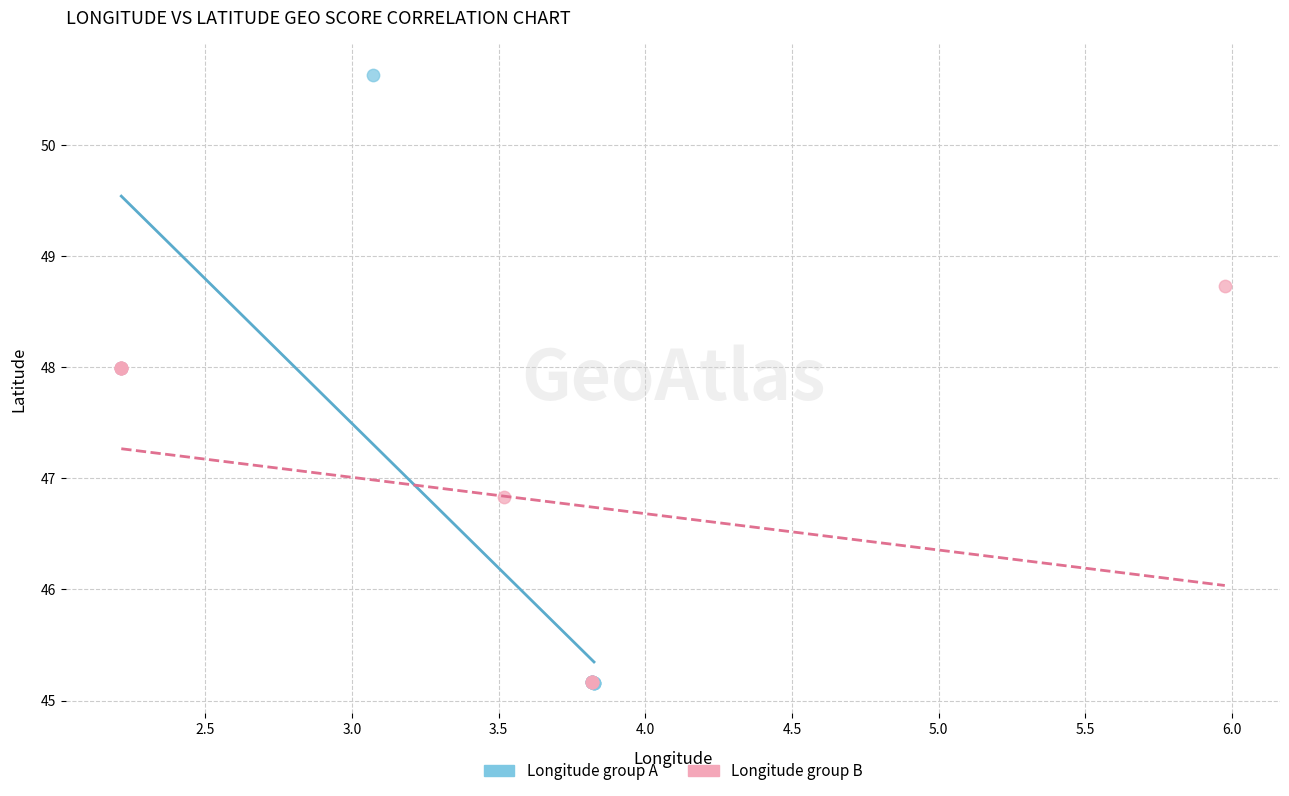

What are all the series names shown in the legend?

Longitude group A, Longitude group B